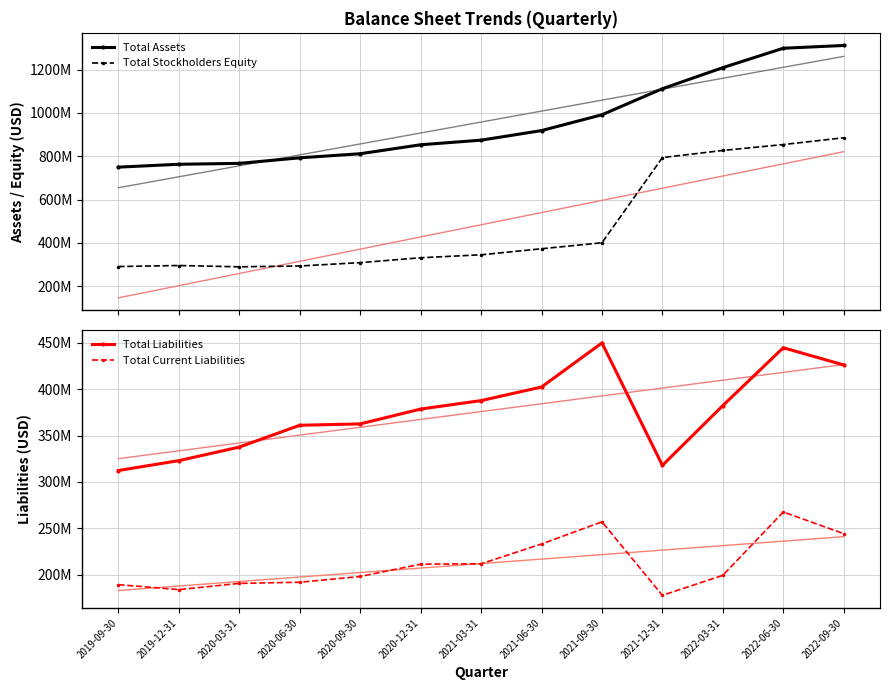

True or false: Total Assets and Total Current Liabilities cross at least once.

False